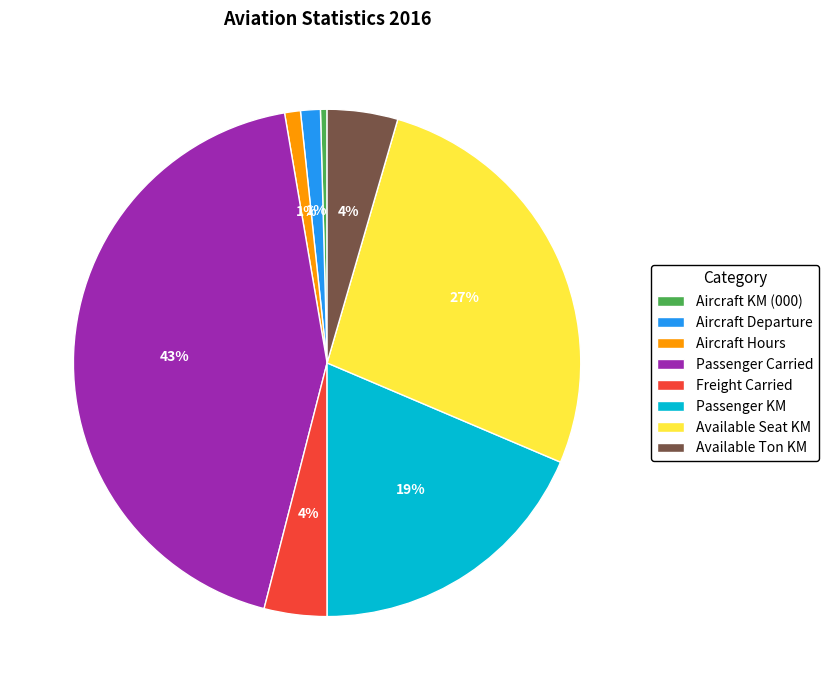

To the nearest percent, what is the combined percentage of Available Ton KM and Available Seat KM?

31%